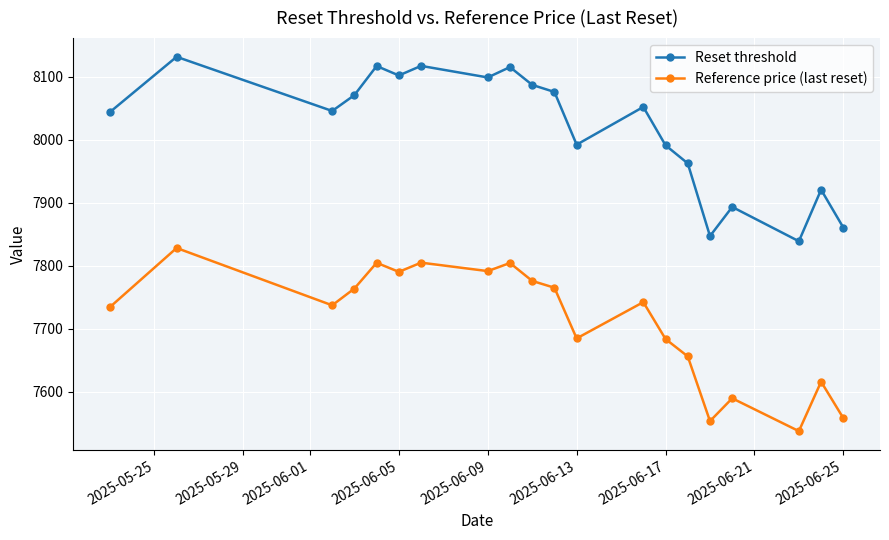

What is the maximum value shown in the chart?

8131.5